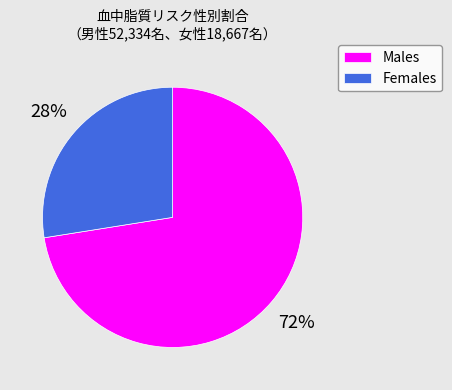

The Males slice represents 80% of the pie. True or false?

False